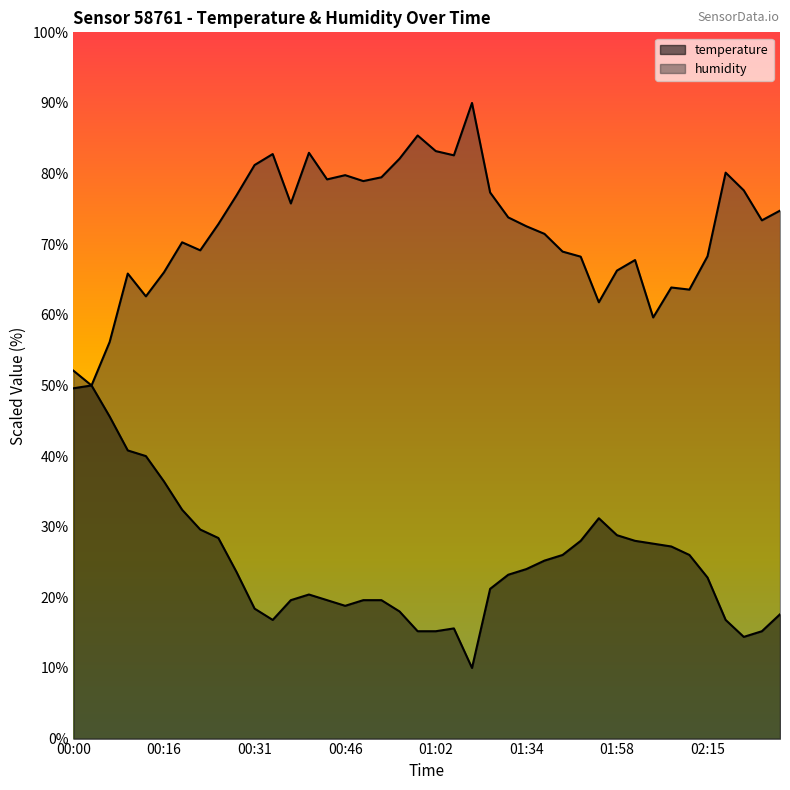

True or false: temperature and humidity intersect in this chart.

False